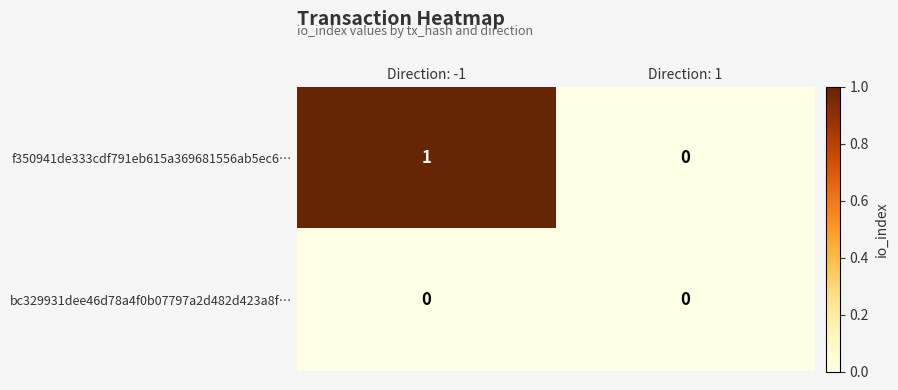

At which category is the sum across all series the highest?

Direction: -1